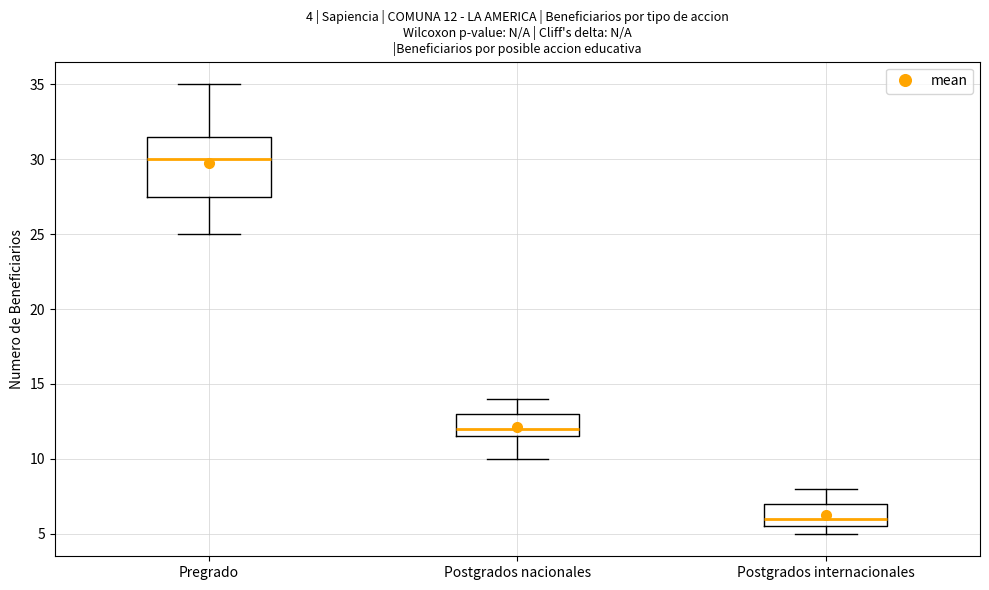

Comparing the boxes themselves (not the whiskers), which one is the tallest?

Pregrado